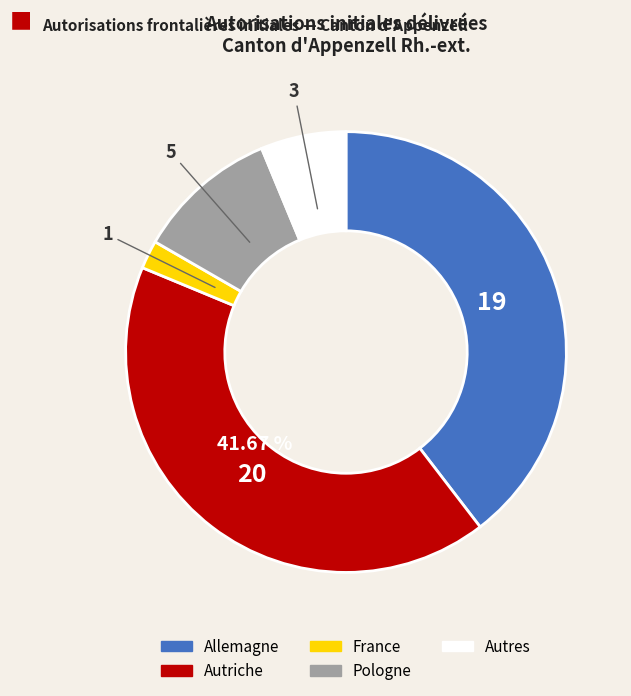

Combined, do Autres and Allemagne account for over 50%?

No